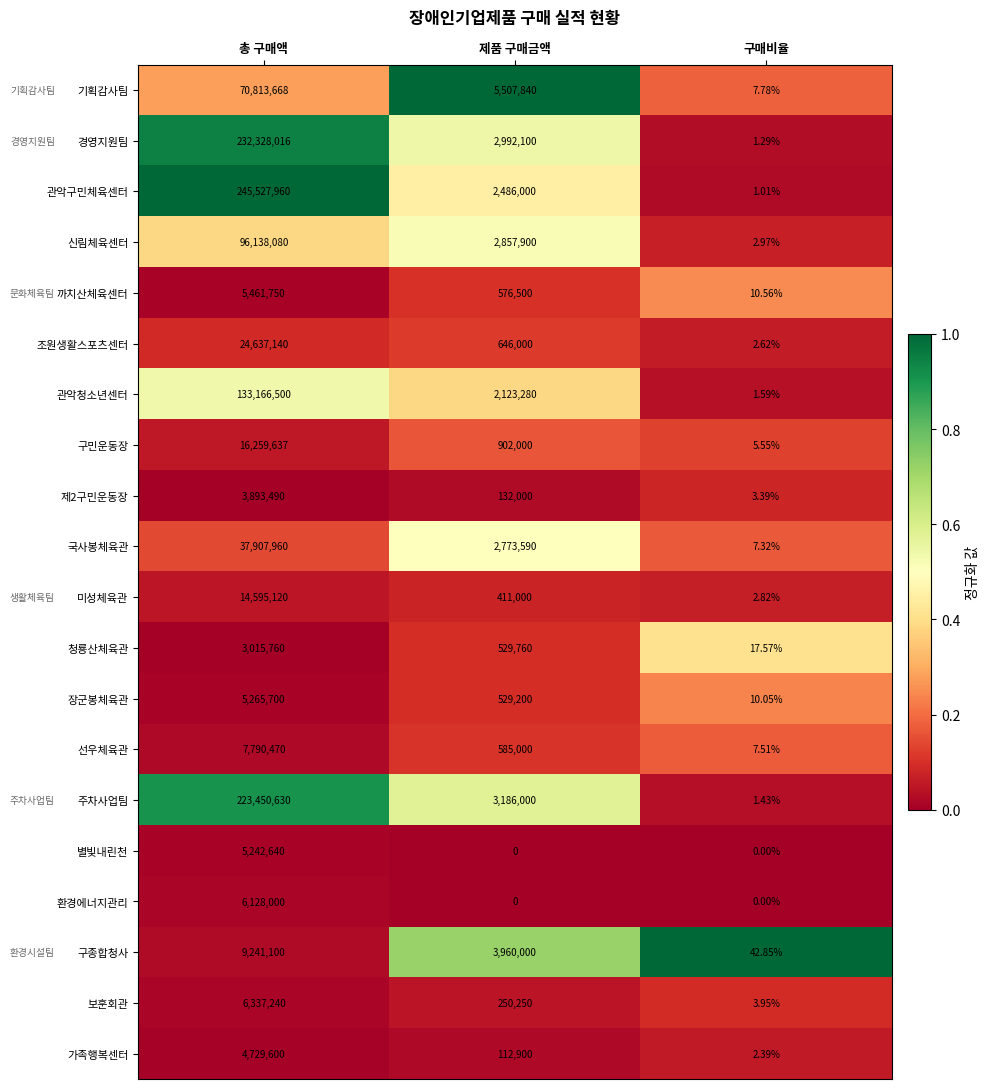

Which series has the widest spread of values?

관악구민체육센터